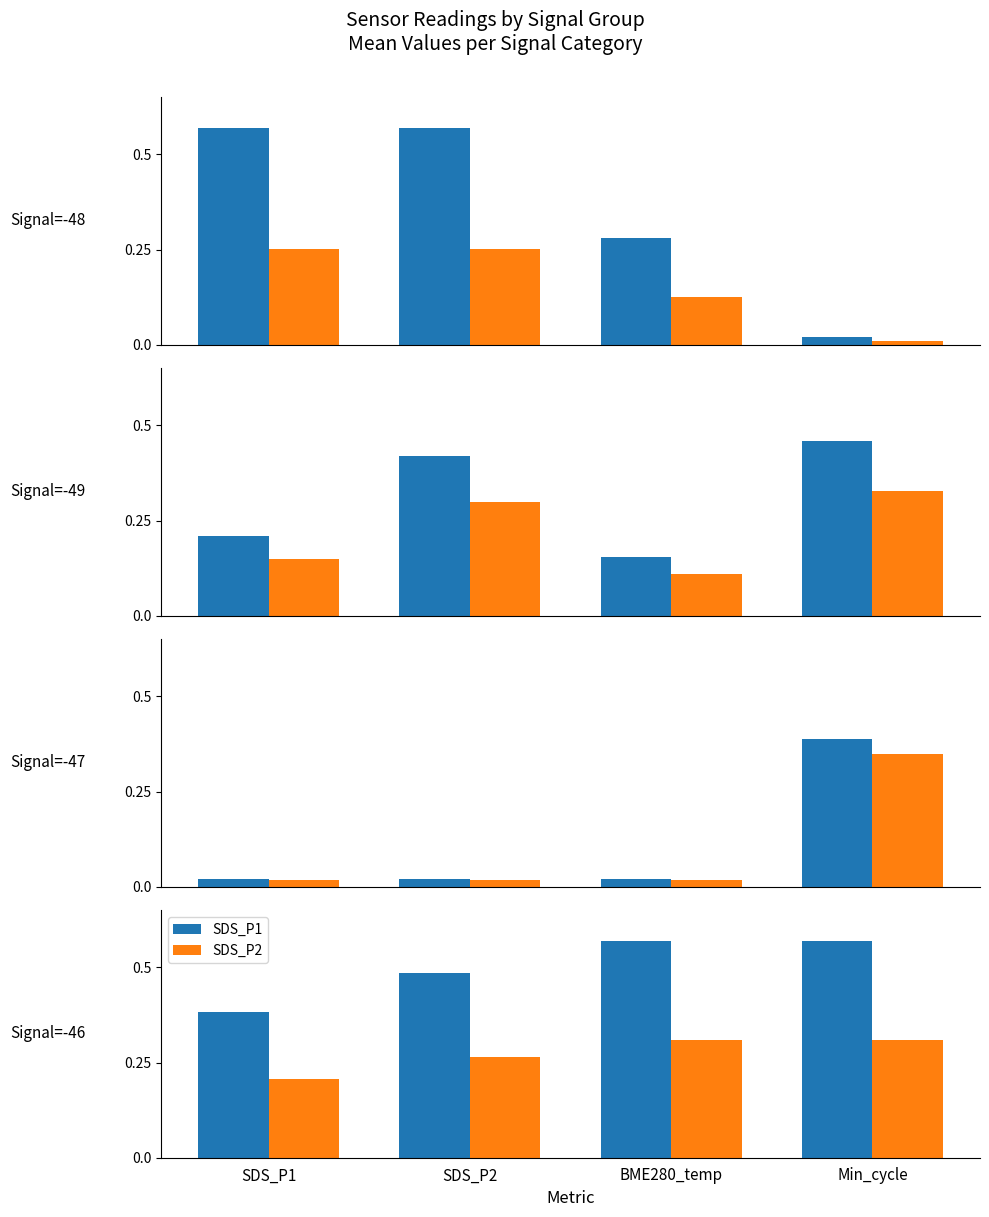

Is it true that SDS_P2 equals 0.2 at SDS_P1?

True